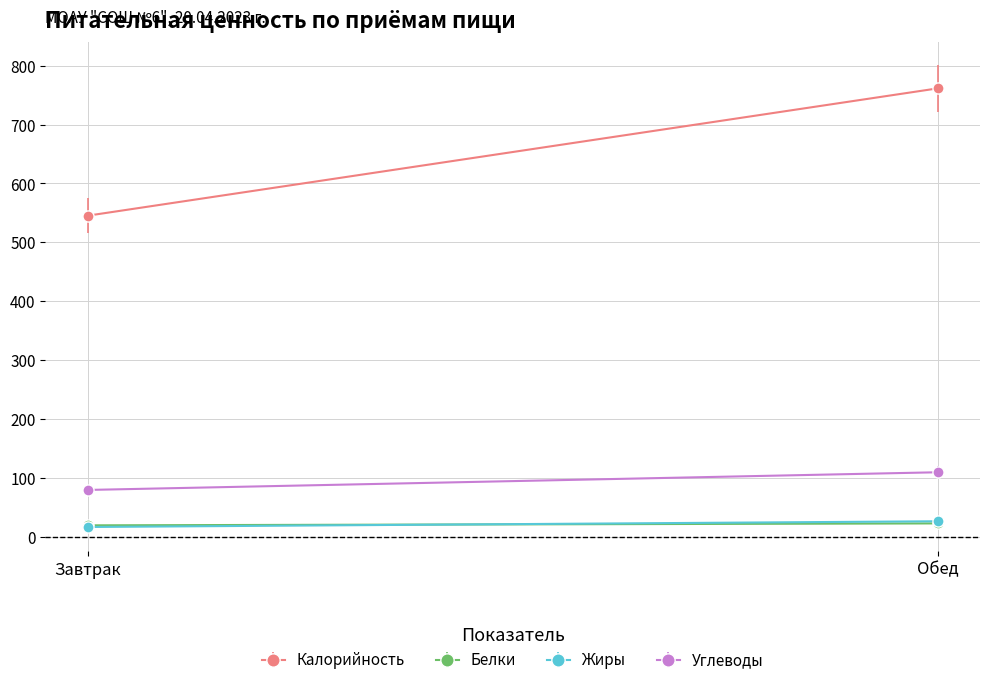

How many data points in Жиры are less than 25?

1